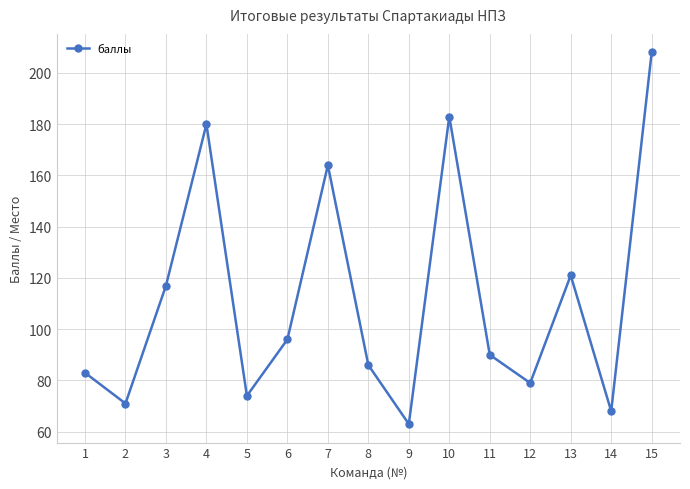

What is the greatest value displayed?

208